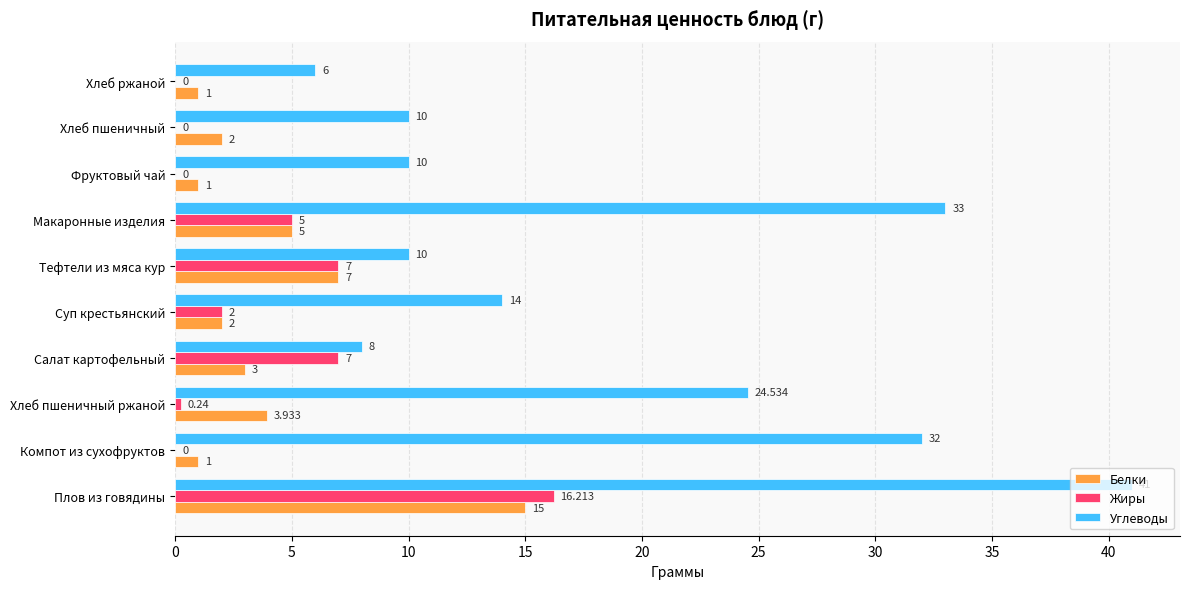

Which series changed the most between Компот из сухофруктов and Суп крестьянский?

Углеводы